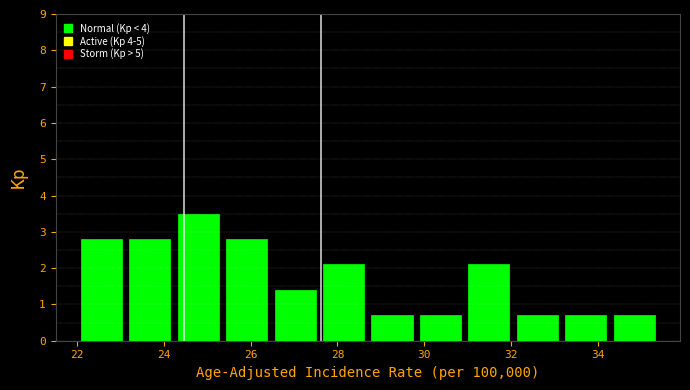

What is the height of the bar covering 29.8 to 31.0 on the x-axis? Neither the bar edges nor the heights are printed on the chart, so give them approximately, as read against the axes.

0.7